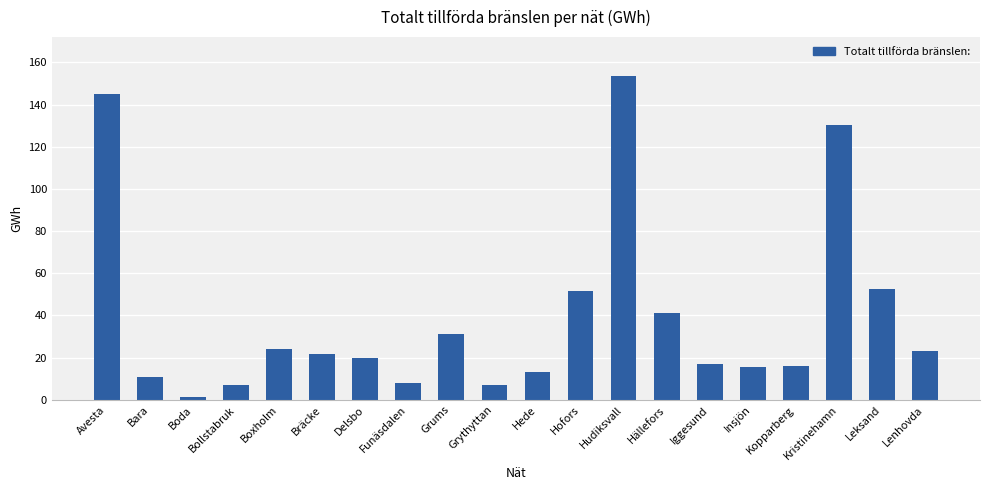

What is the label of the 7th bar from the right?

Hällefors